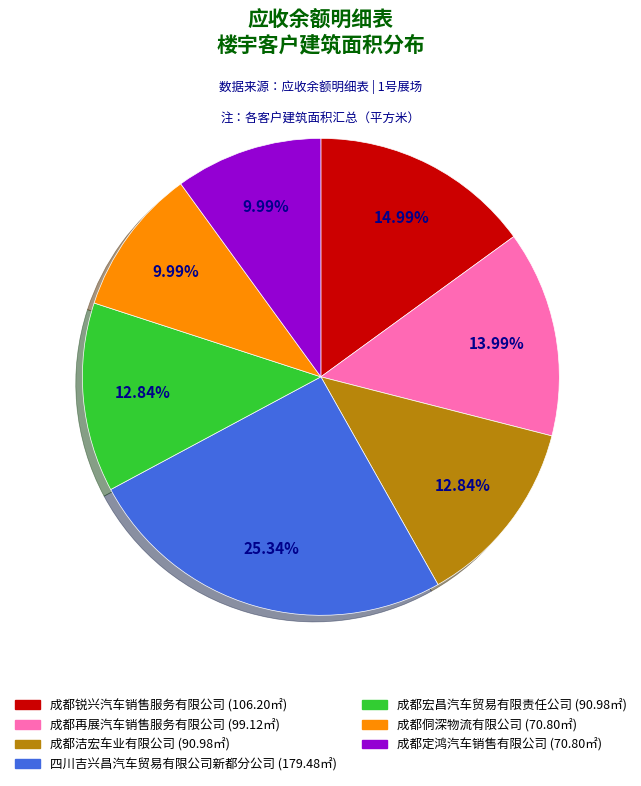

Which has a higher value, 四川吉兴昌汽车贸易有限公司新都分公司 or 成都再展汽车销售服务有限公司?

四川吉兴昌汽车贸易有限公司新都分公司